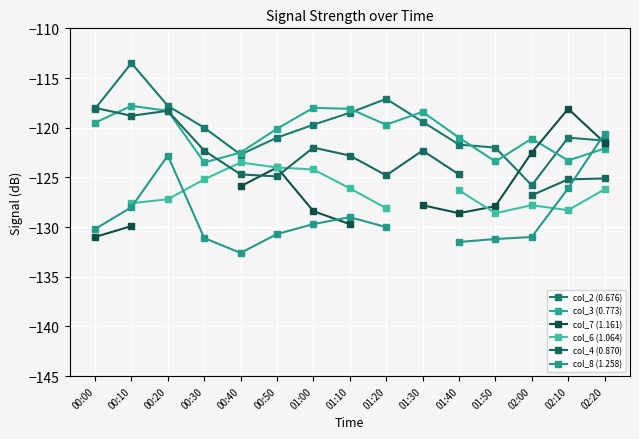

True or false: col_4 (0.870) has a value of -124.9 at 00:50.

True